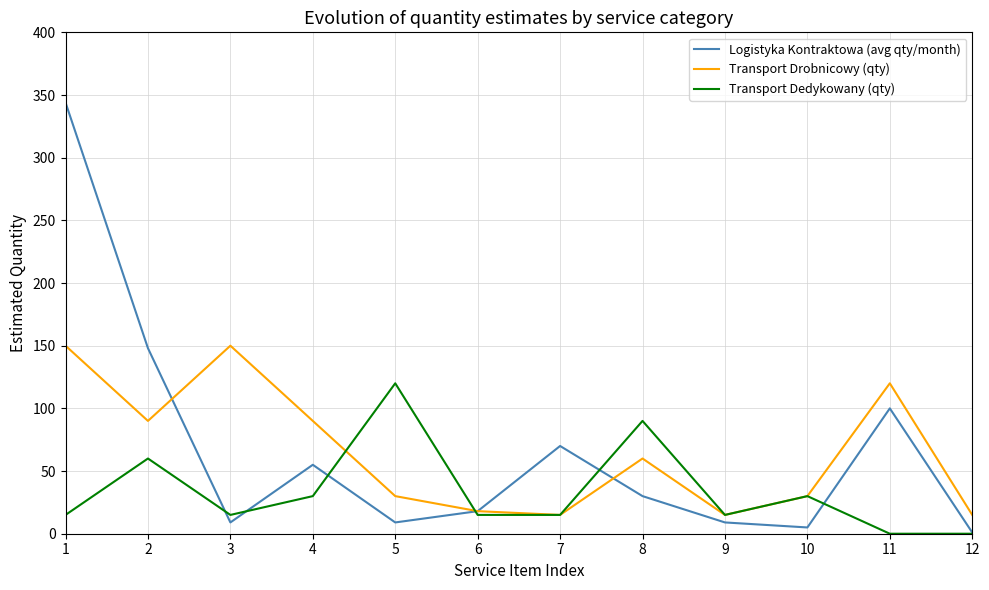

How many lines are shown in the chart?

3